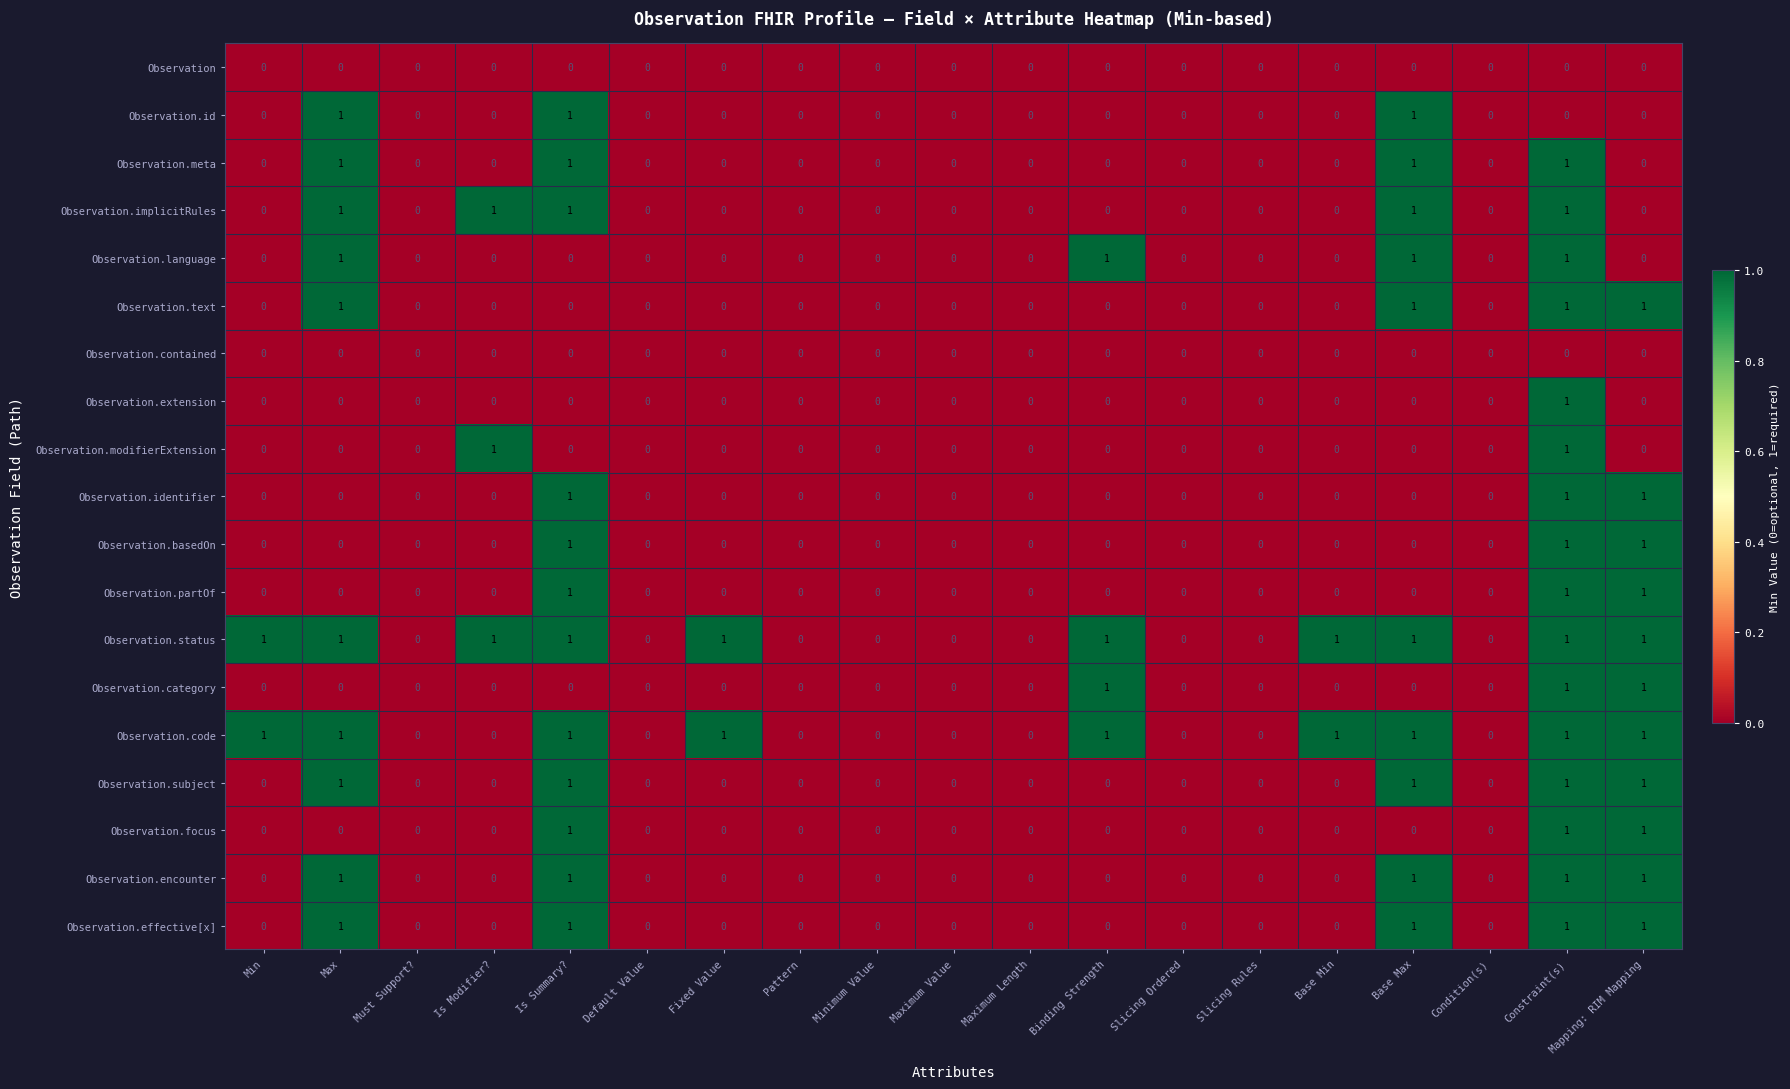

Is it true that Observation.text equals 0 at Maximum Length?

True